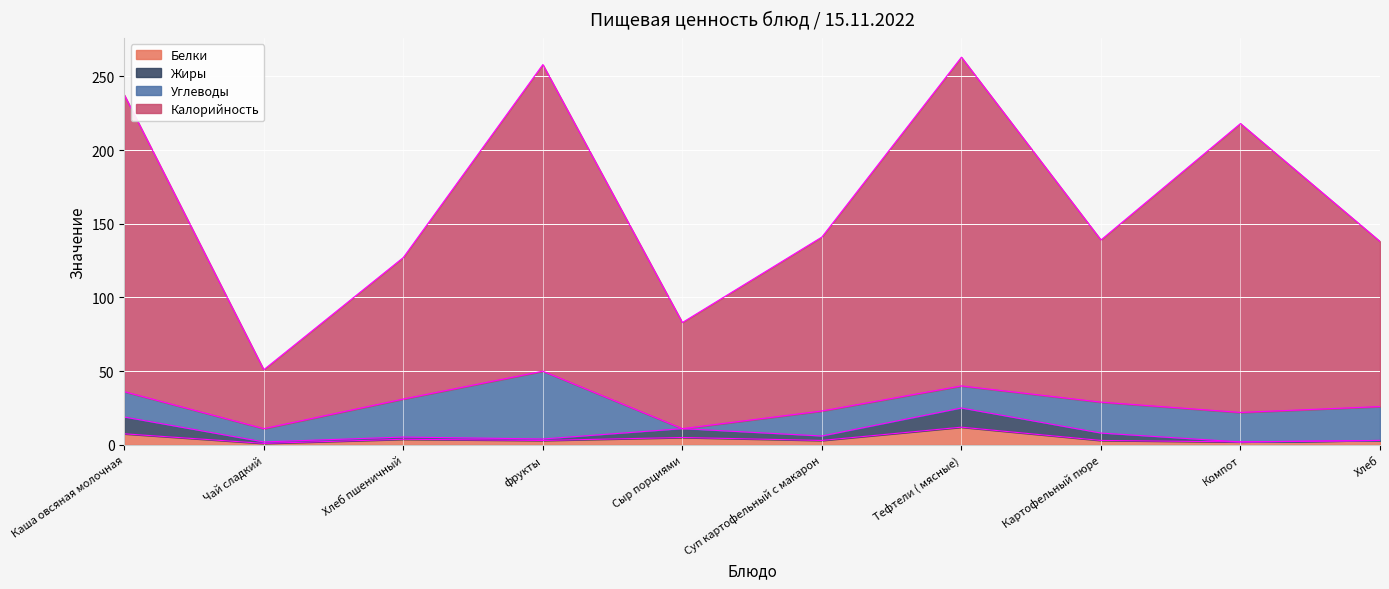

What is the difference between the second highest and minimum values in the Калорийность series?

207.0